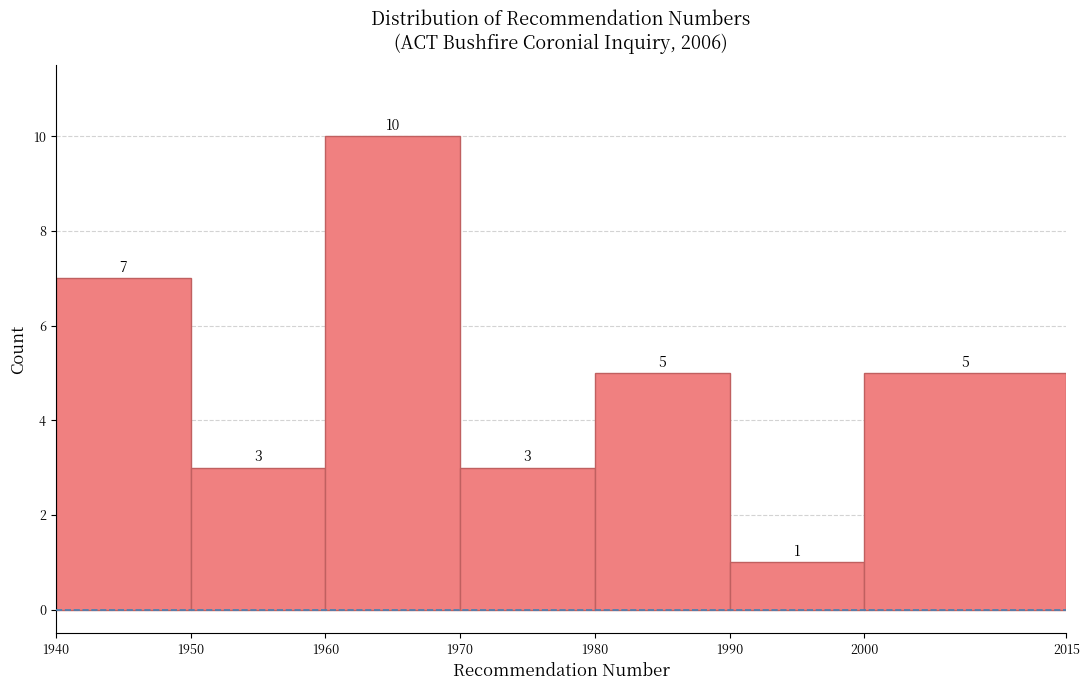

Reading left to right, transcribe this chart: for each bar, give the range it covers on the x-axis and its height.

1940 to 1950: 7
1950 to 1960: 3
1960 to 1970: 10
1970 to 1980: 3
1980 to 1990: 5
1990 to 2000: 1
2000 to 2015: 5